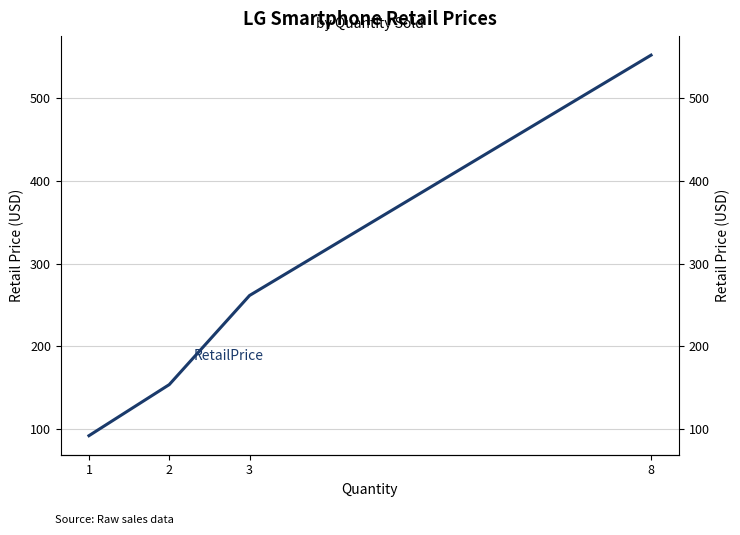

What is the minimum value shown in the chart?

92.2